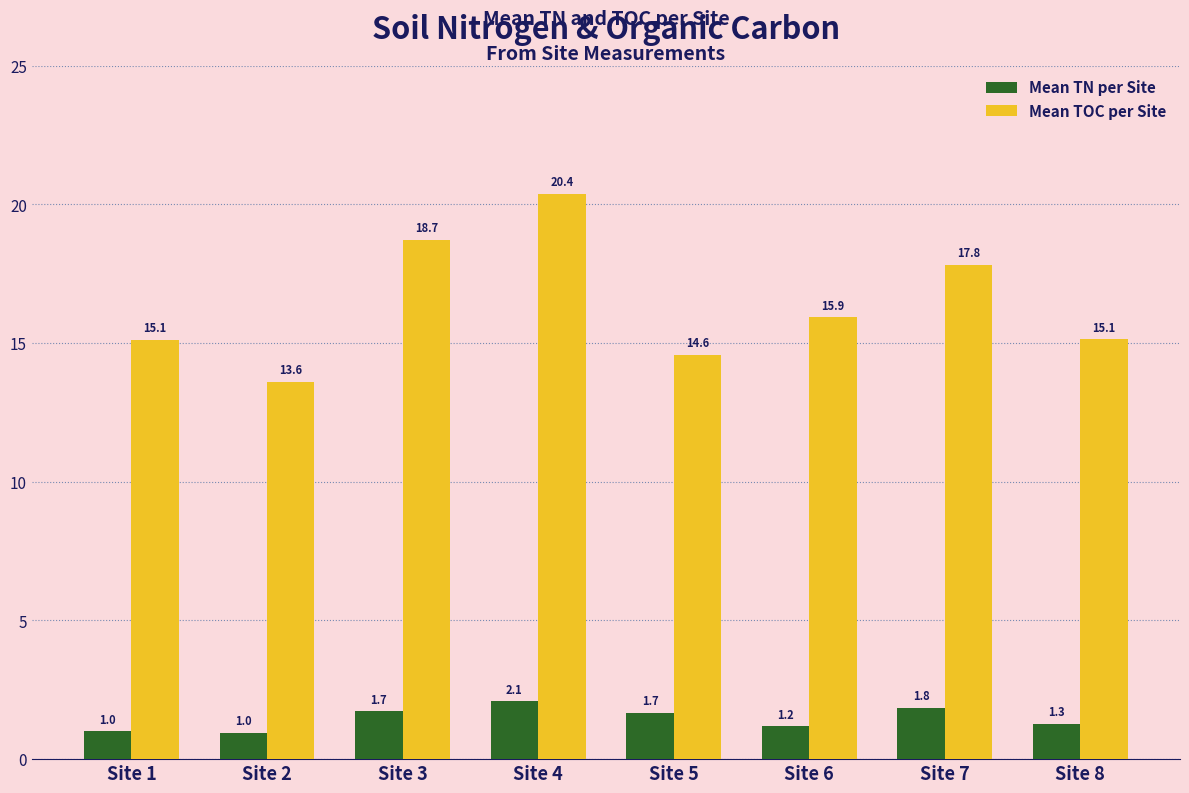

Which series changed the most between Site 6 and Site 8?

Mean TOC per Site